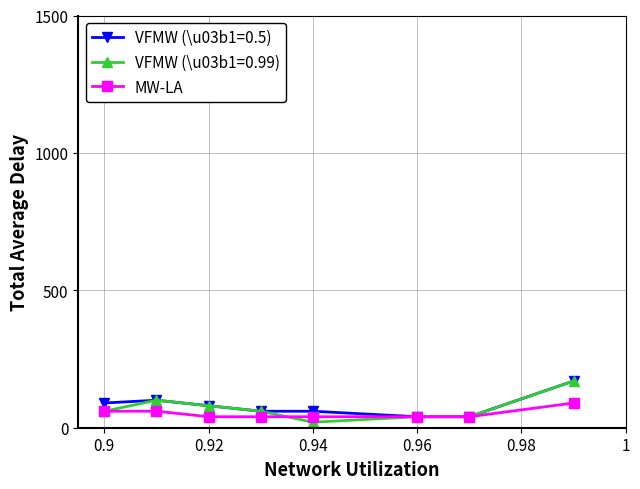

What is the value of the VFMW (\u03b1=0.5) point at the 2nd from the left?

100